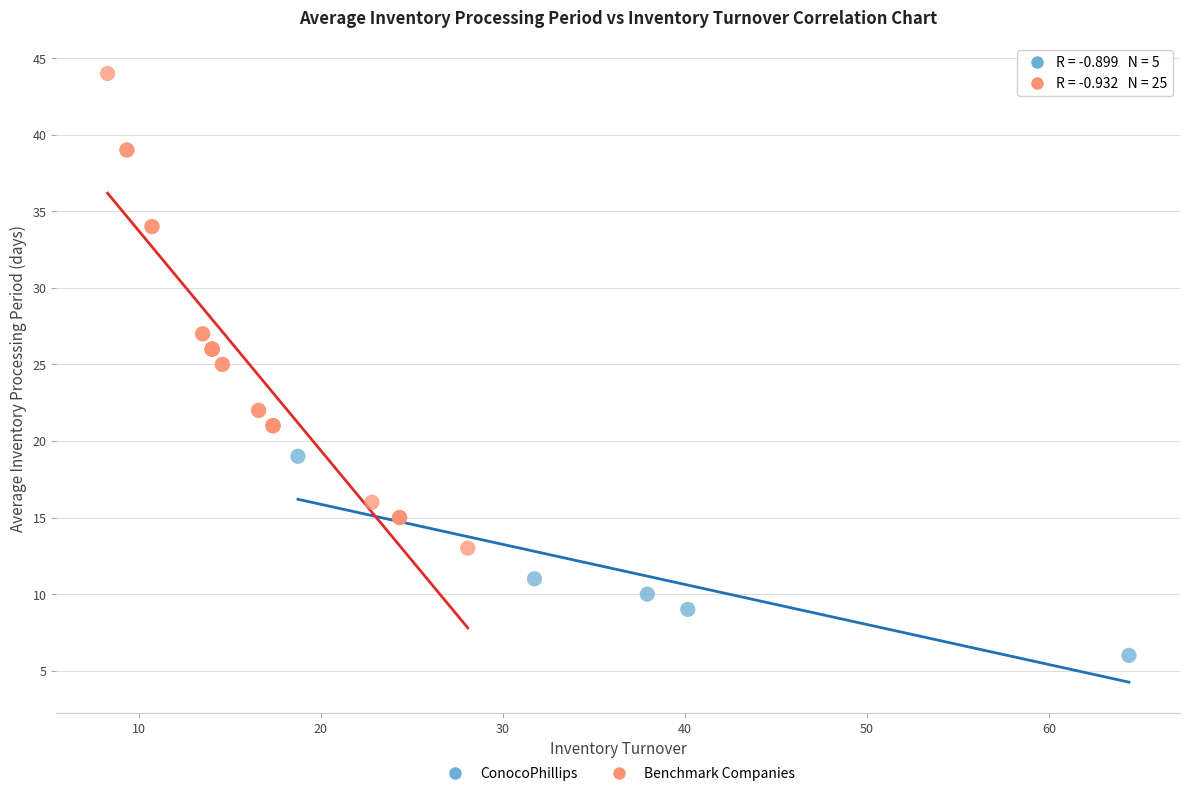

Which series reaches the maximum Y coordinate?

Benchmark Companies